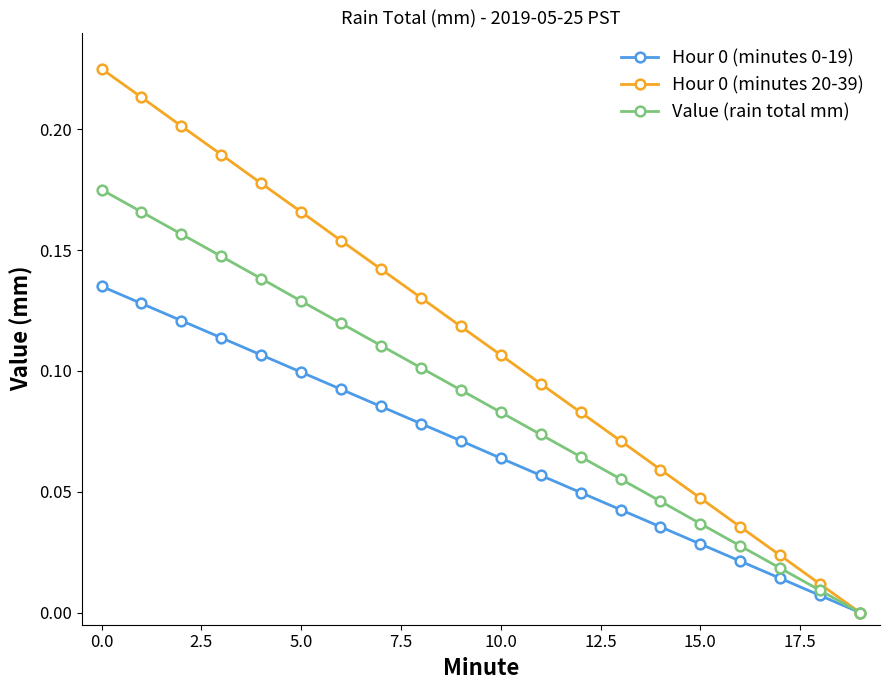

True or false: Hour 0 (minutes 0-19) has more than 0 interior local peaks.

False